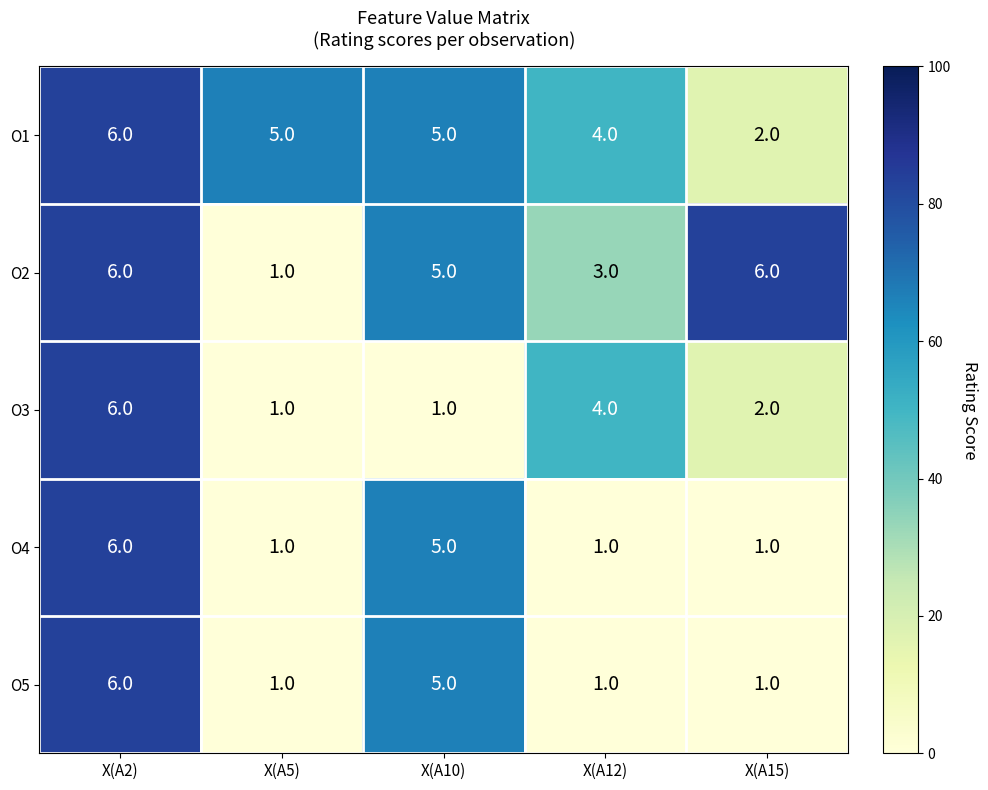

The value of O2 at X(A12) is 3. True or false?

True